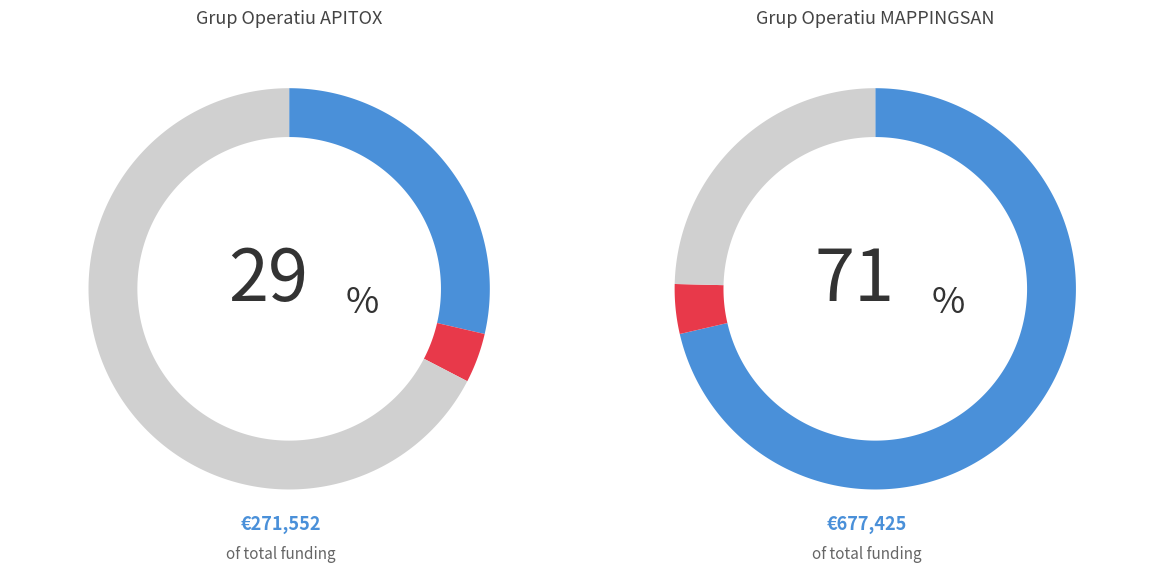

The Grup Operatiu MAPPINGSAN slice represents 71% of the pie. True or false?

True